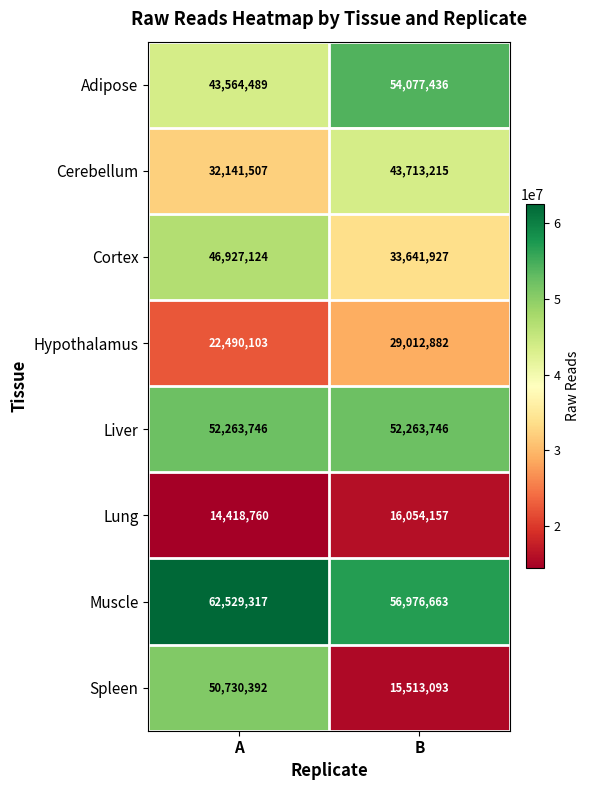

The value of Lung at B is 7833304. True or false?

False